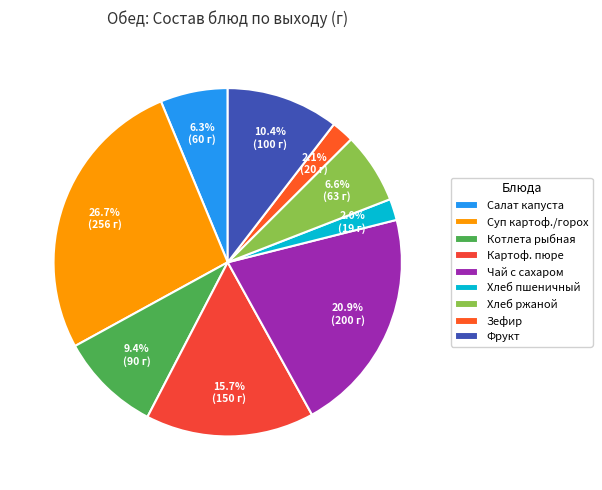

Count the number of slices in the pie.

9